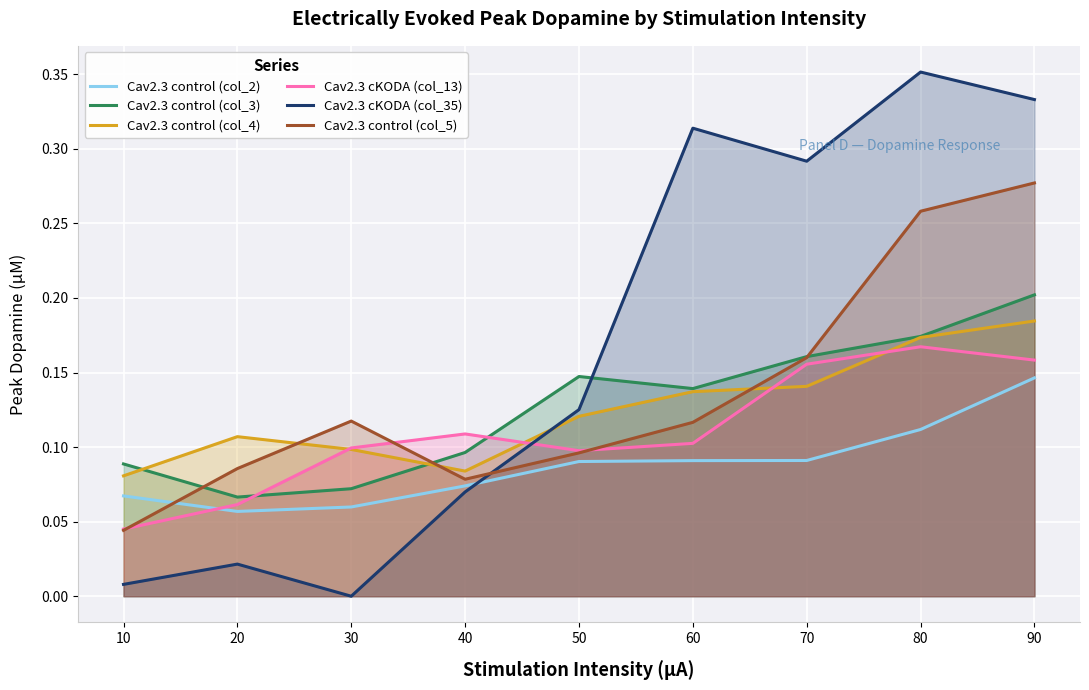

Reading left to right, transcribe all the data shown in this chart.

Cav2.3 control (col_2): 10=0.1	20=0.1	30=0.1	40=0.1	50=0.1	60=0.1	70=0.1	80=0.1	90=0.1
Cav2.3 control (col_3): 10=0.1	20=0.1	30=0.1	40=0.1	50=0.1	60=0.1	70=0.2	80=0.2	90=0.2
Cav2.3 control (col_4): 10=0.1	20=0.1	30=0.1	40=0.1	50=0.1	60=0.1	70=0.1	80=0.2	90=0.2
Cav2.3 cKODA (col_13): 10=0.0	20=0.1	30=0.1	40=0.1	50=0.1	60=0.1	70=0.2	80=0.2	90=0.2
Cav2.3 cKODA (col_35): 10=0.0	20=0.0	30=0.0	40=0.1	50=0.1	60=0.3	70=0.3	80=0.4	90=0.3
Cav2.3 control (col_5): 10=0.0	20=0.1	30=0.1	40=0.1	50=0.1	60=0.1	70=0.2	80=0.3	90=0.3